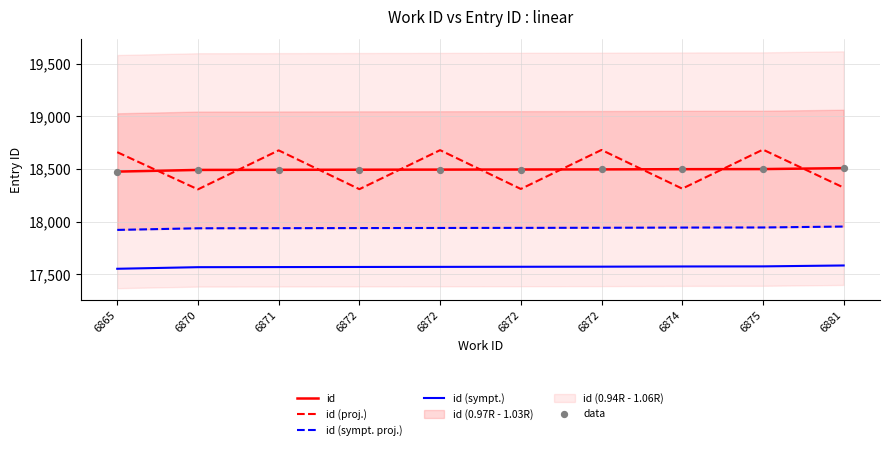

What is the total value across all series at 6881?

90874.3